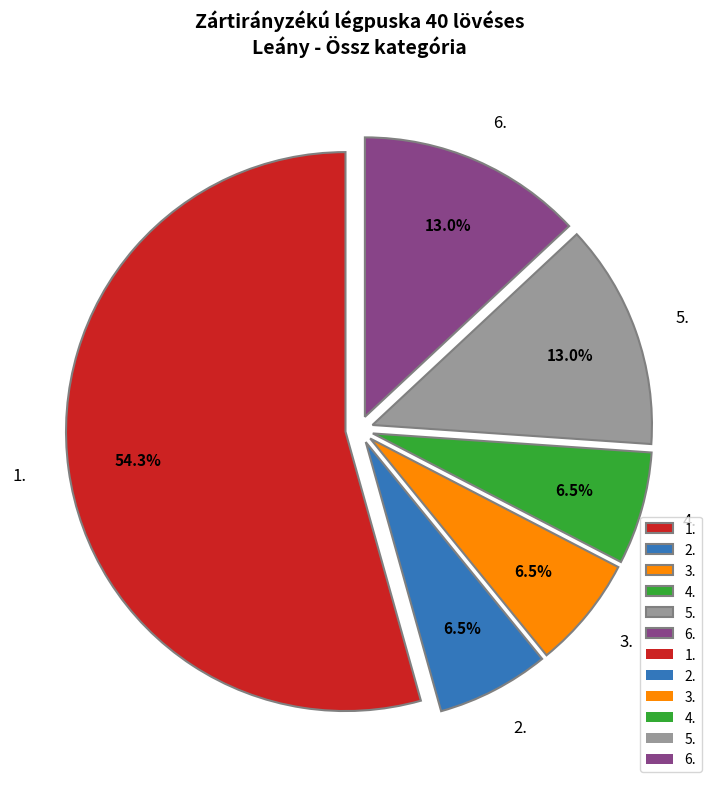

To the nearest percent, what is the average slice percentage?

17%